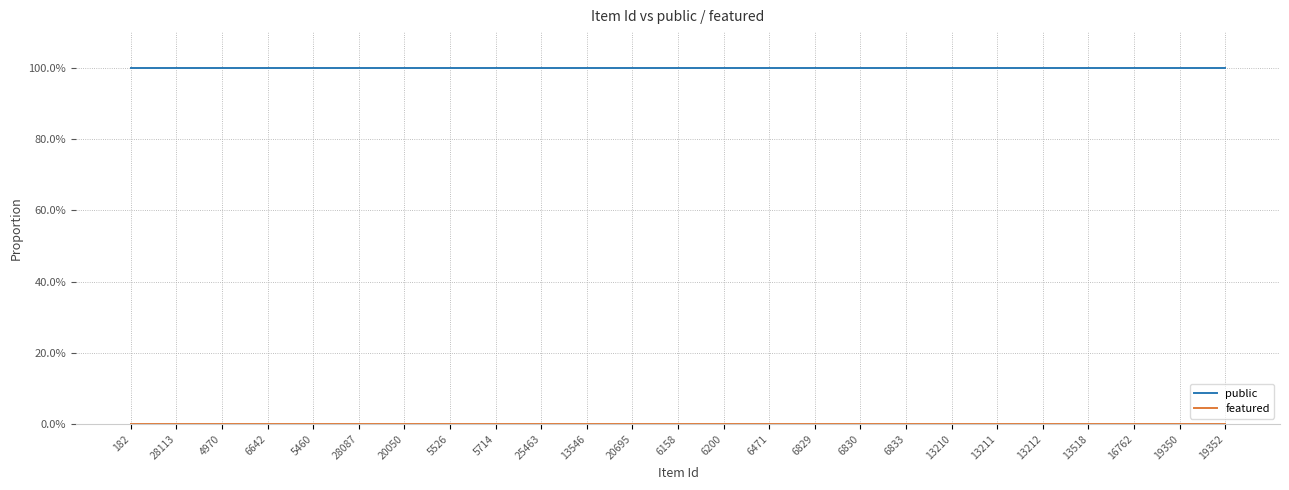

What is the lowest value of the public series?

1